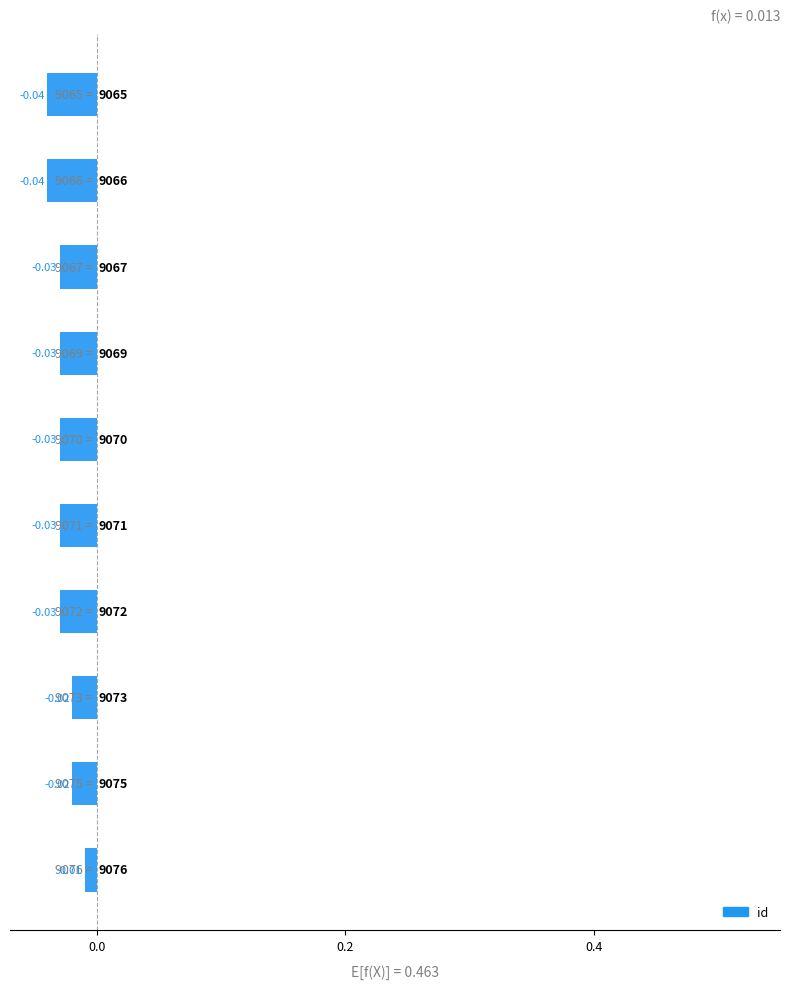

What is the sum of all values?

-0.3